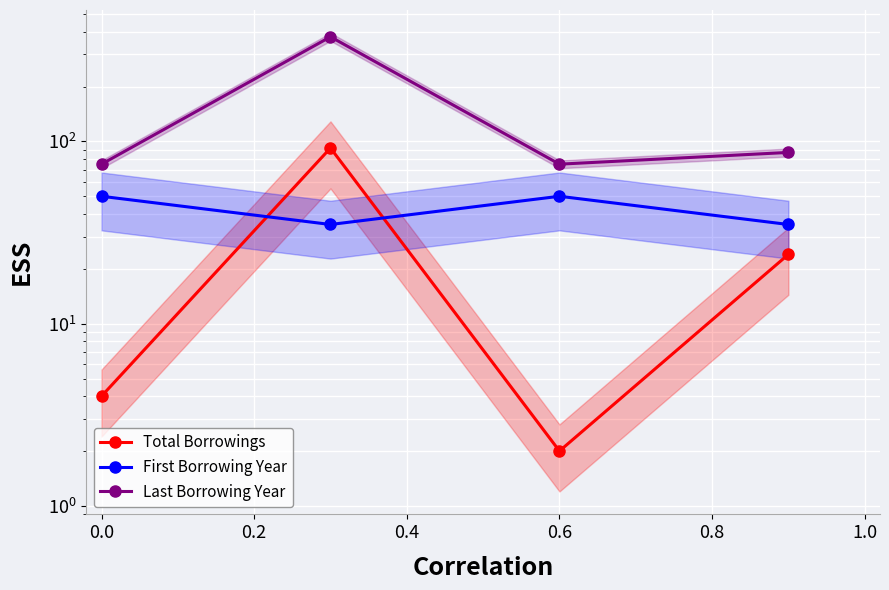

The Total Borrowings series shows 6 at −0.2. True or false?

False